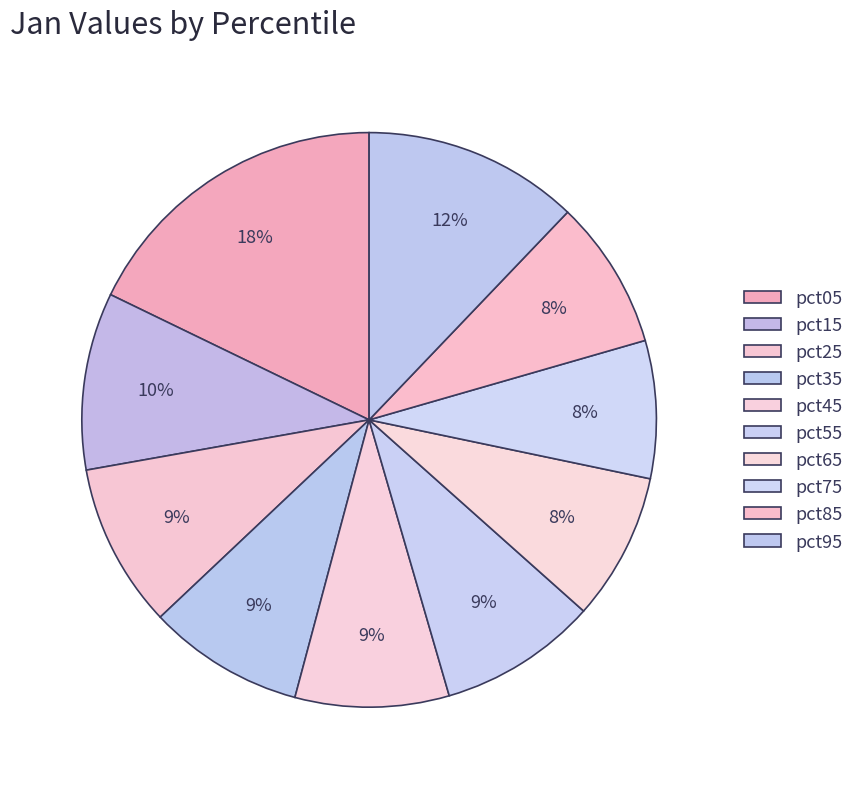

Which slice is the smallest?

pct75